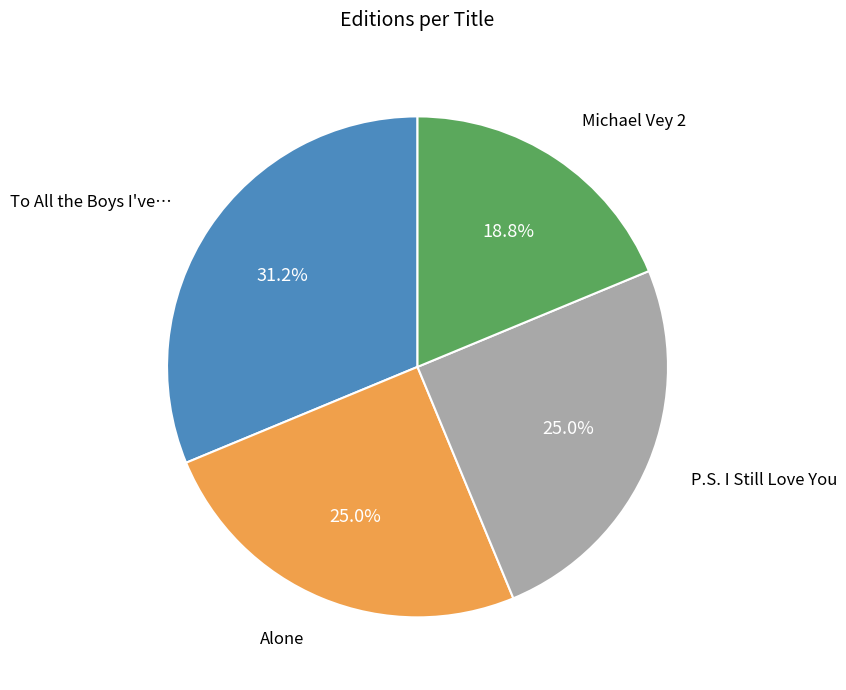

Count the number of slices in the pie.

4